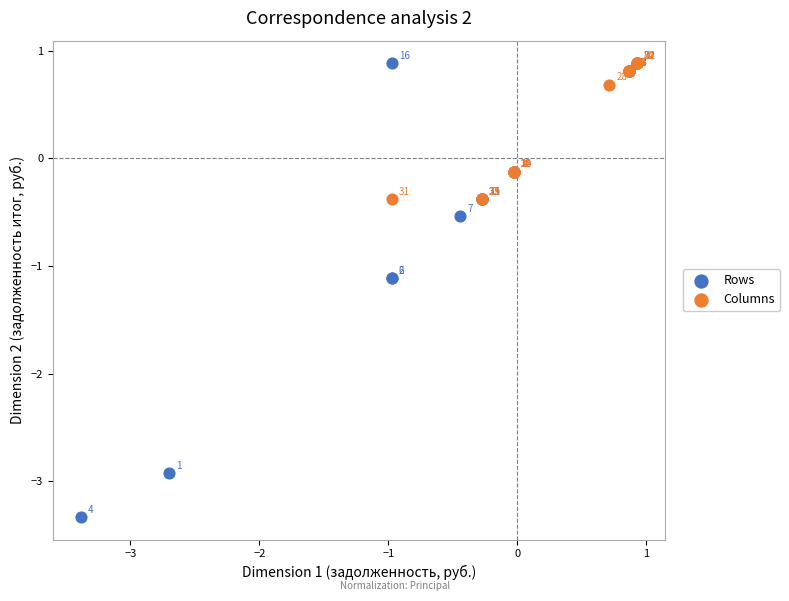

Which series reaches the minimum Y coordinate?

Rows